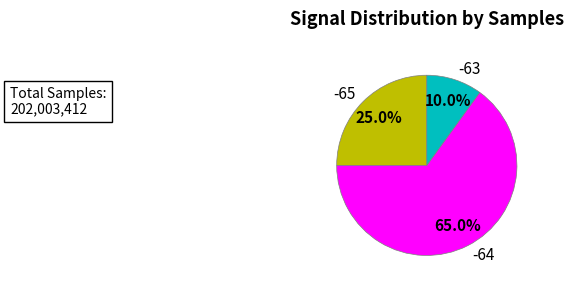

Do -63 and -64 together represent more than half of the pie?

Yes